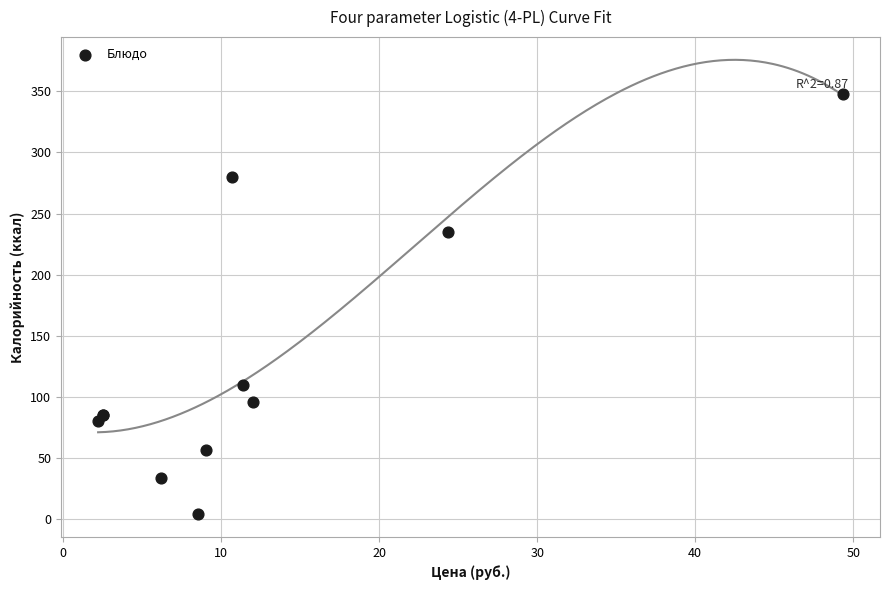

What Y value in the scatter plot is closest to 175?

235.3